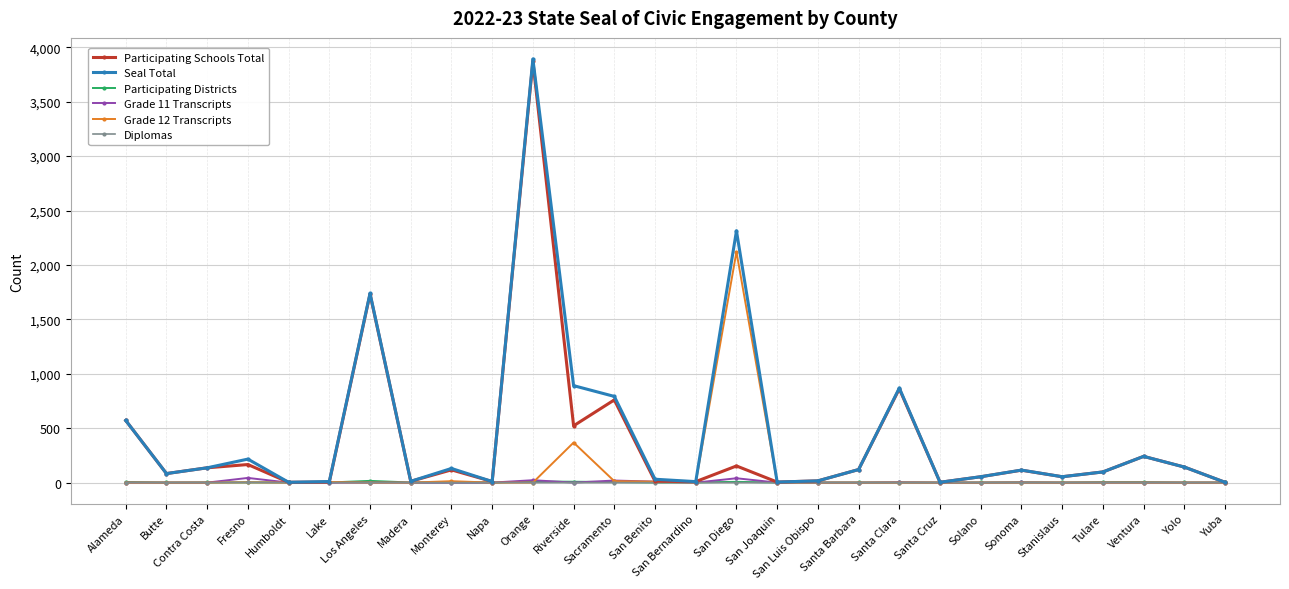

What is the label of the 22nd point from the left?

Solano